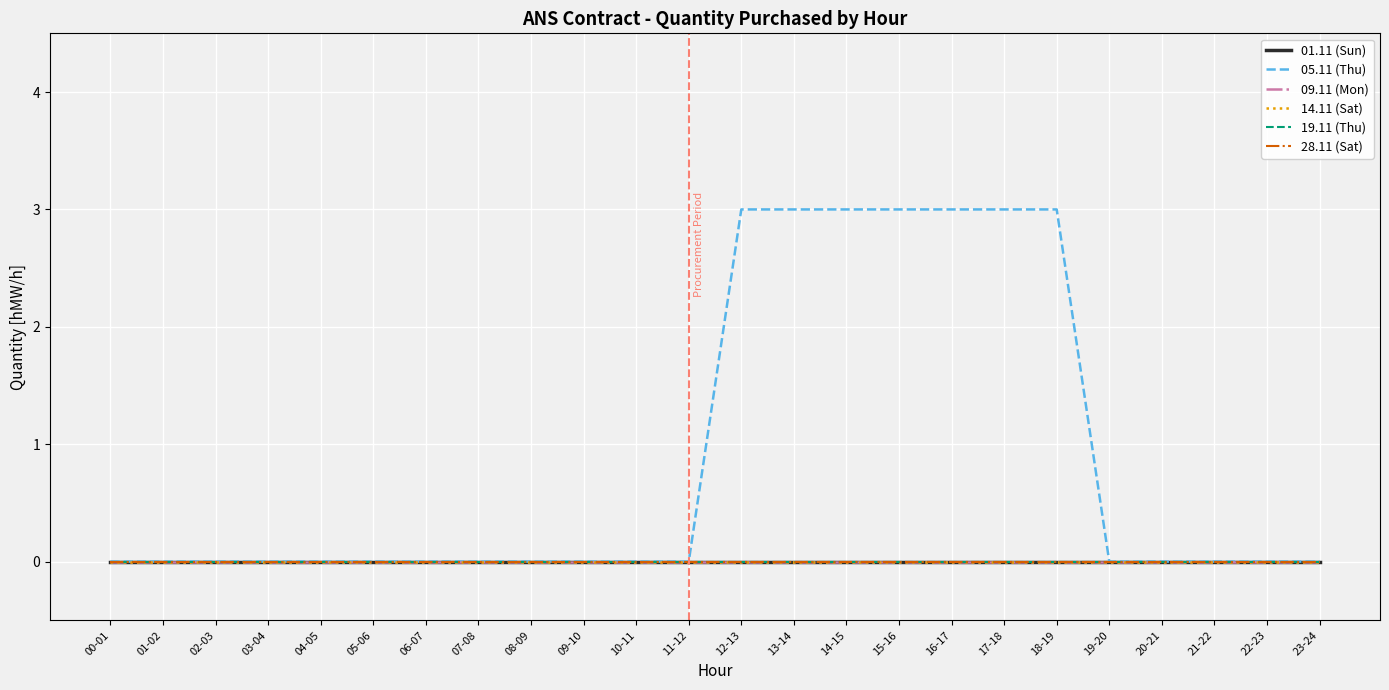

Rank the series at 03-04 from highest to lowest value.

01.11 (Sun), 05.11 (Thu), 09.11 (Mon), 14.11 (Sat), 19.11 (Thu), 28.11 (Sat)